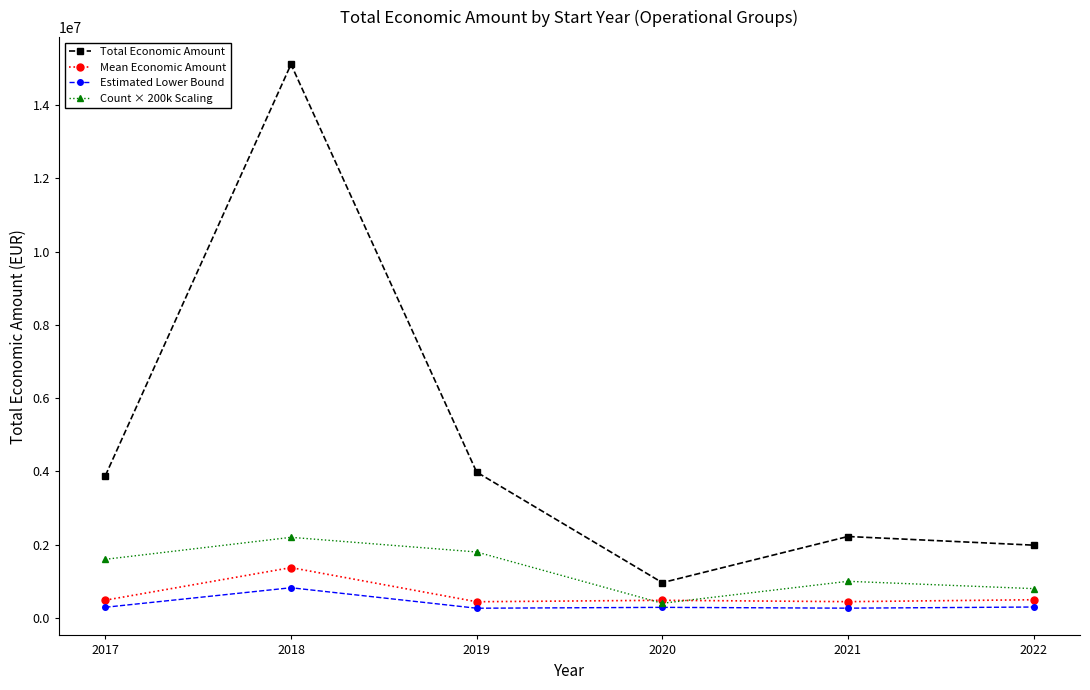

Where does the Mean Economic Amount series first go above 485277?

2017